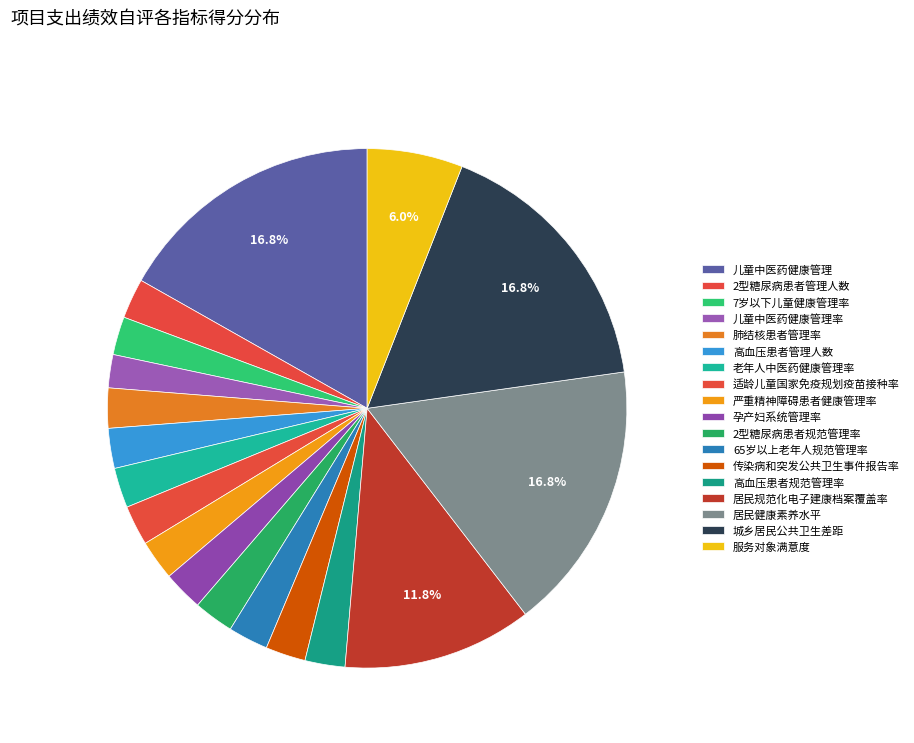

What is the largest slice in the pie chart?

儿童中医药健康管理